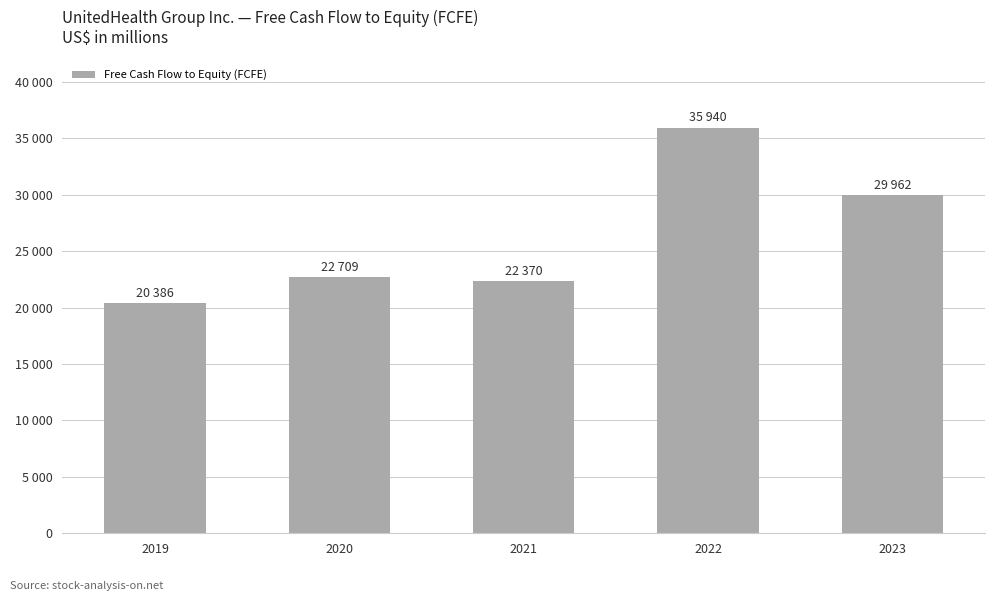

How many categories are shown in the chart?

5